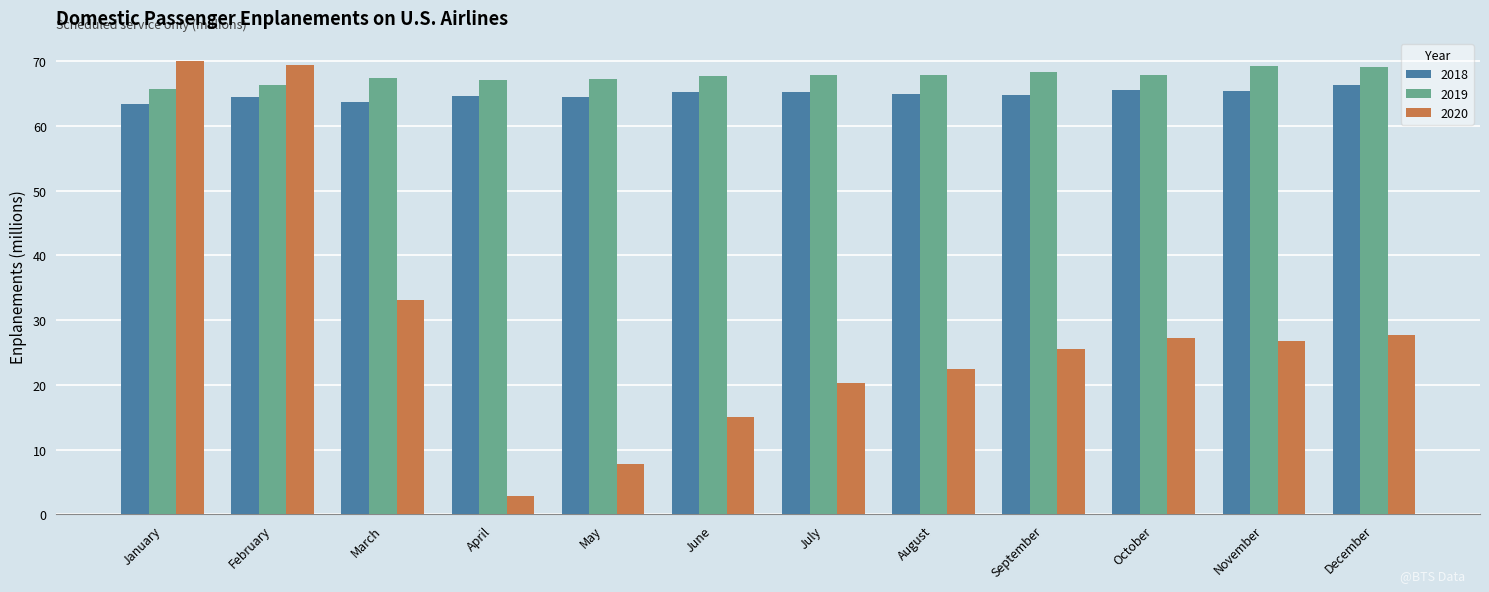

Is it true that 2020 equals 26.9 at November?

True